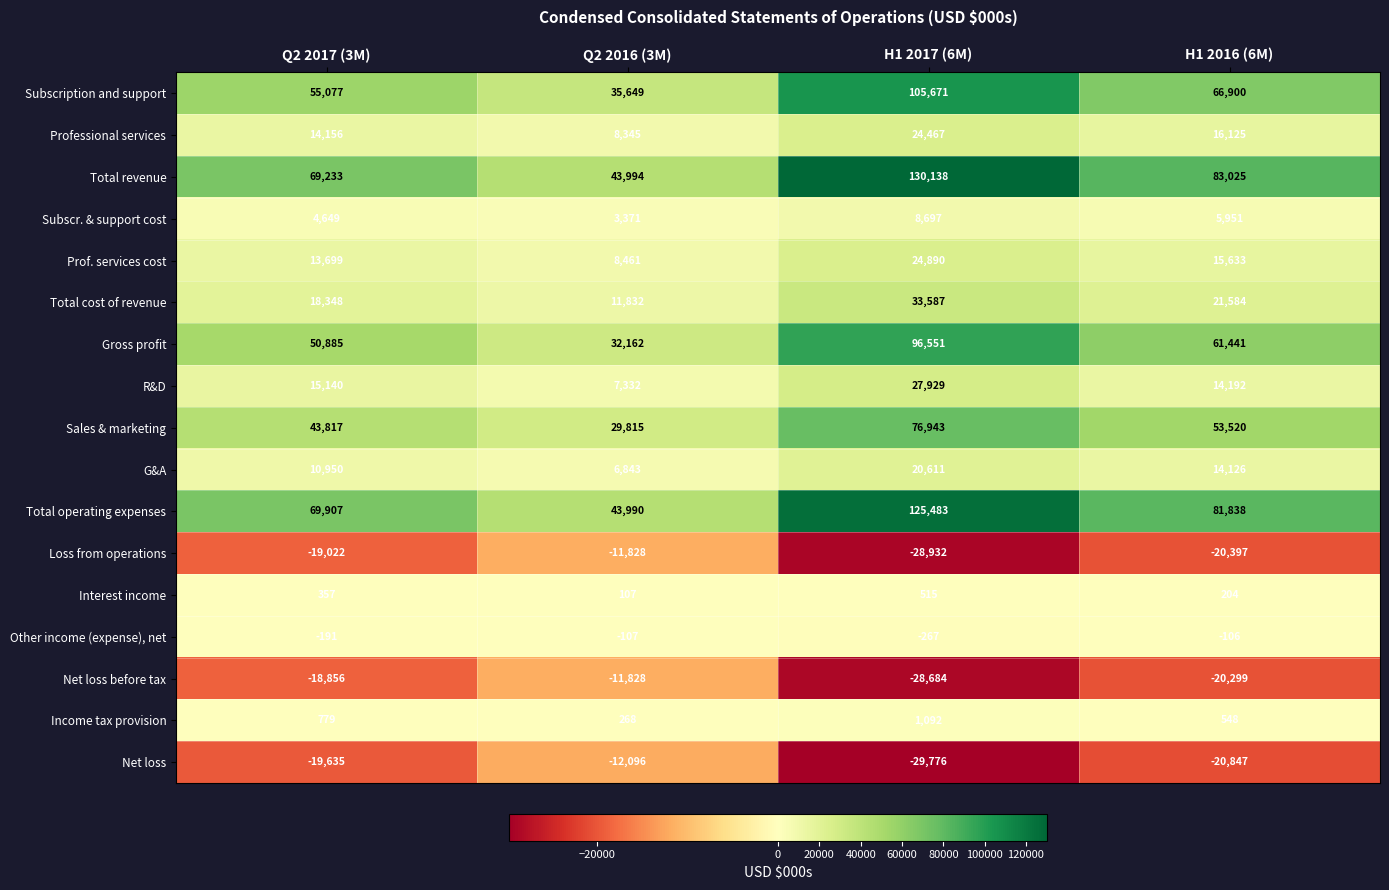

At which label is Total operating expenses closest to 84736?

H1 2016 (6M)